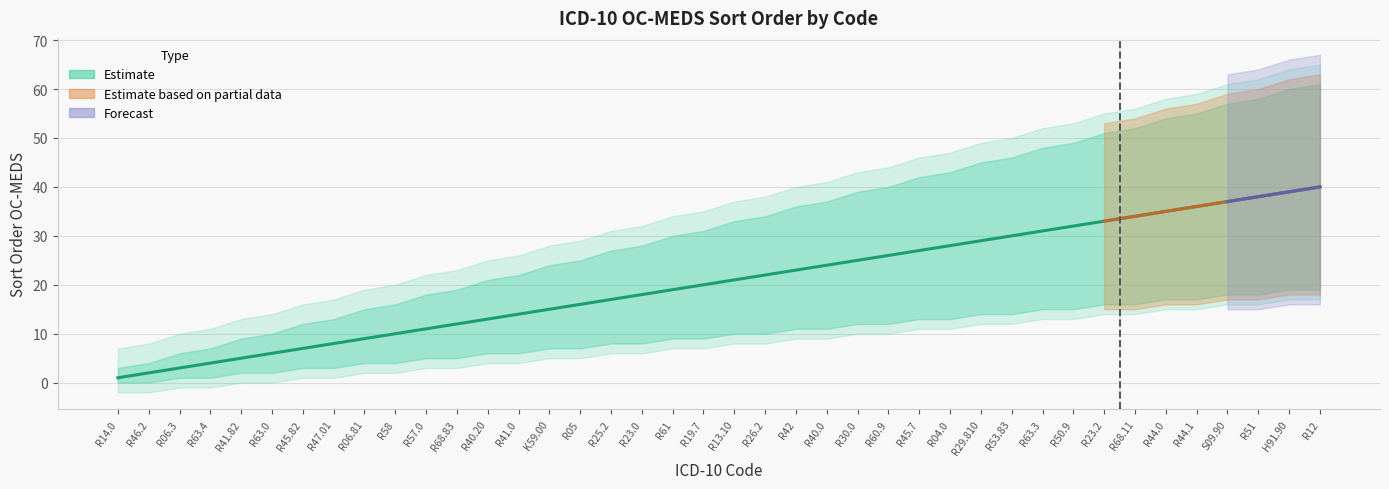

Approximately how many times larger is the value at R23.2 compared to R46.2?

16.5